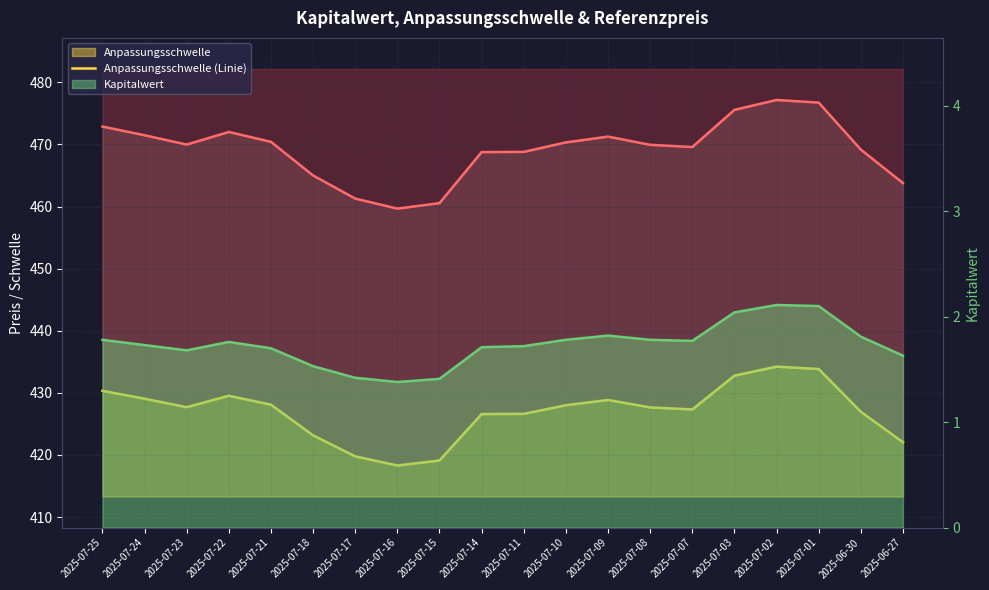

Count the number of categories in the chart.

20